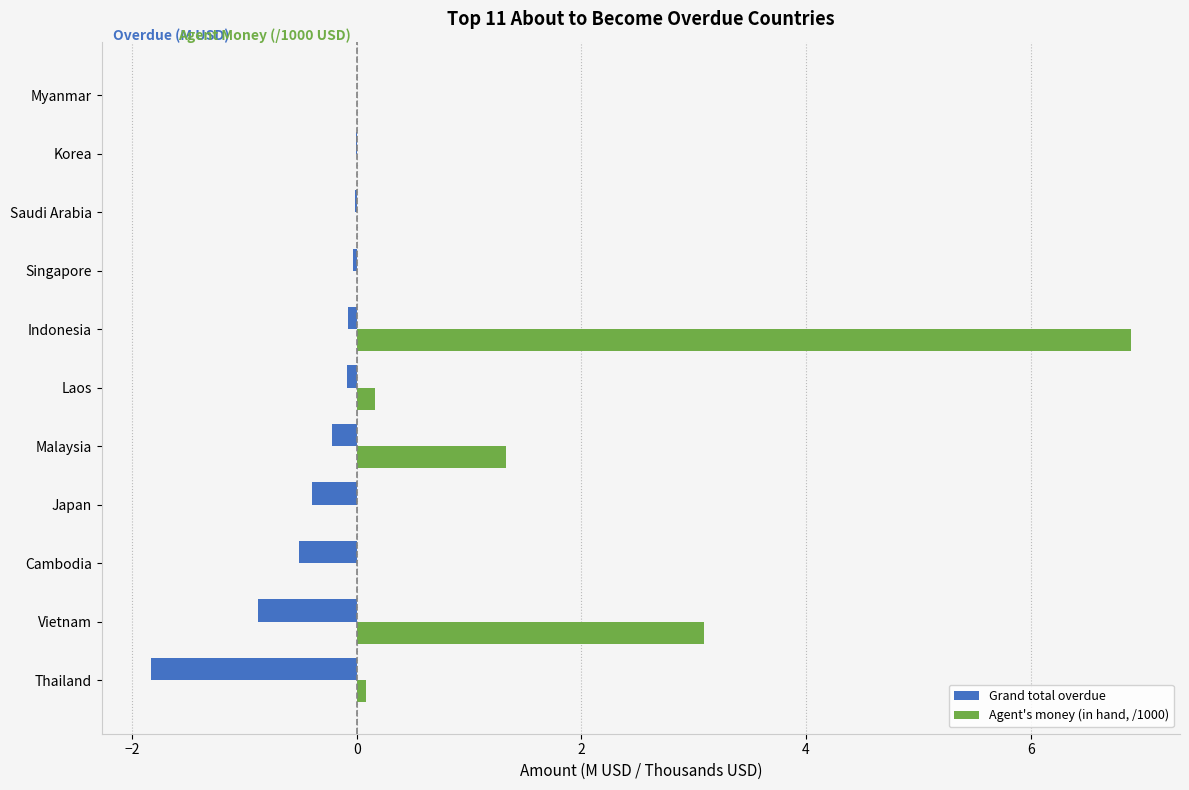

Between Japan and Malaysia, which series saw the biggest shift?

Agent's money (in hand, /1000)